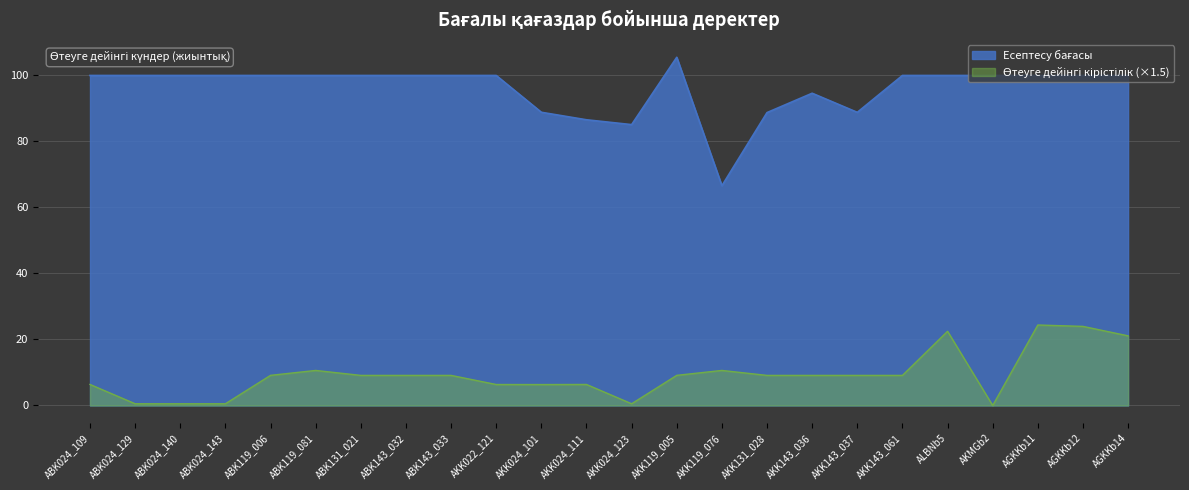

At which category is the sum across all series the highest?

AGKKb11